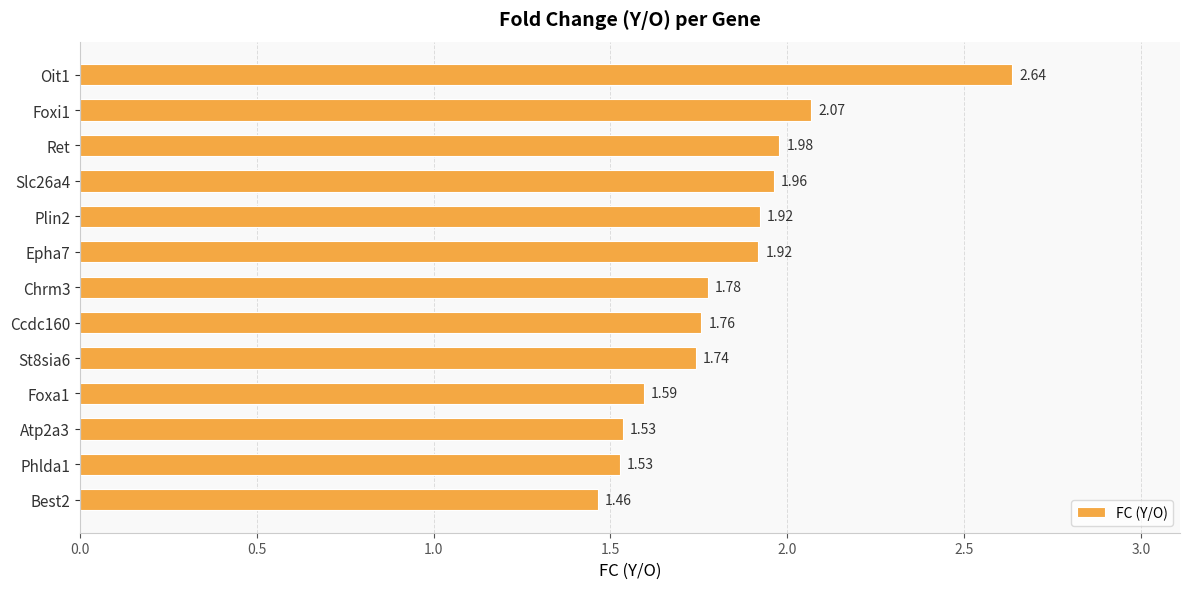

What is the change in value from Plin2 to Best2?

-0.5